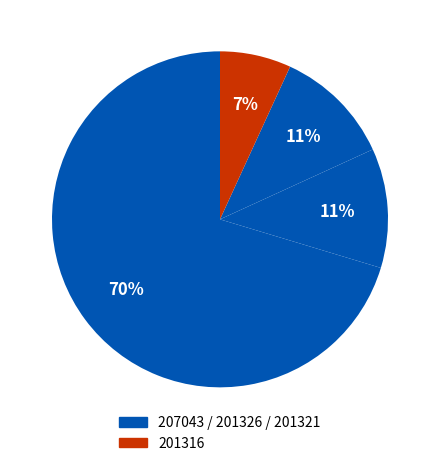

To the nearest percent, what is the average slice percentage?

25%